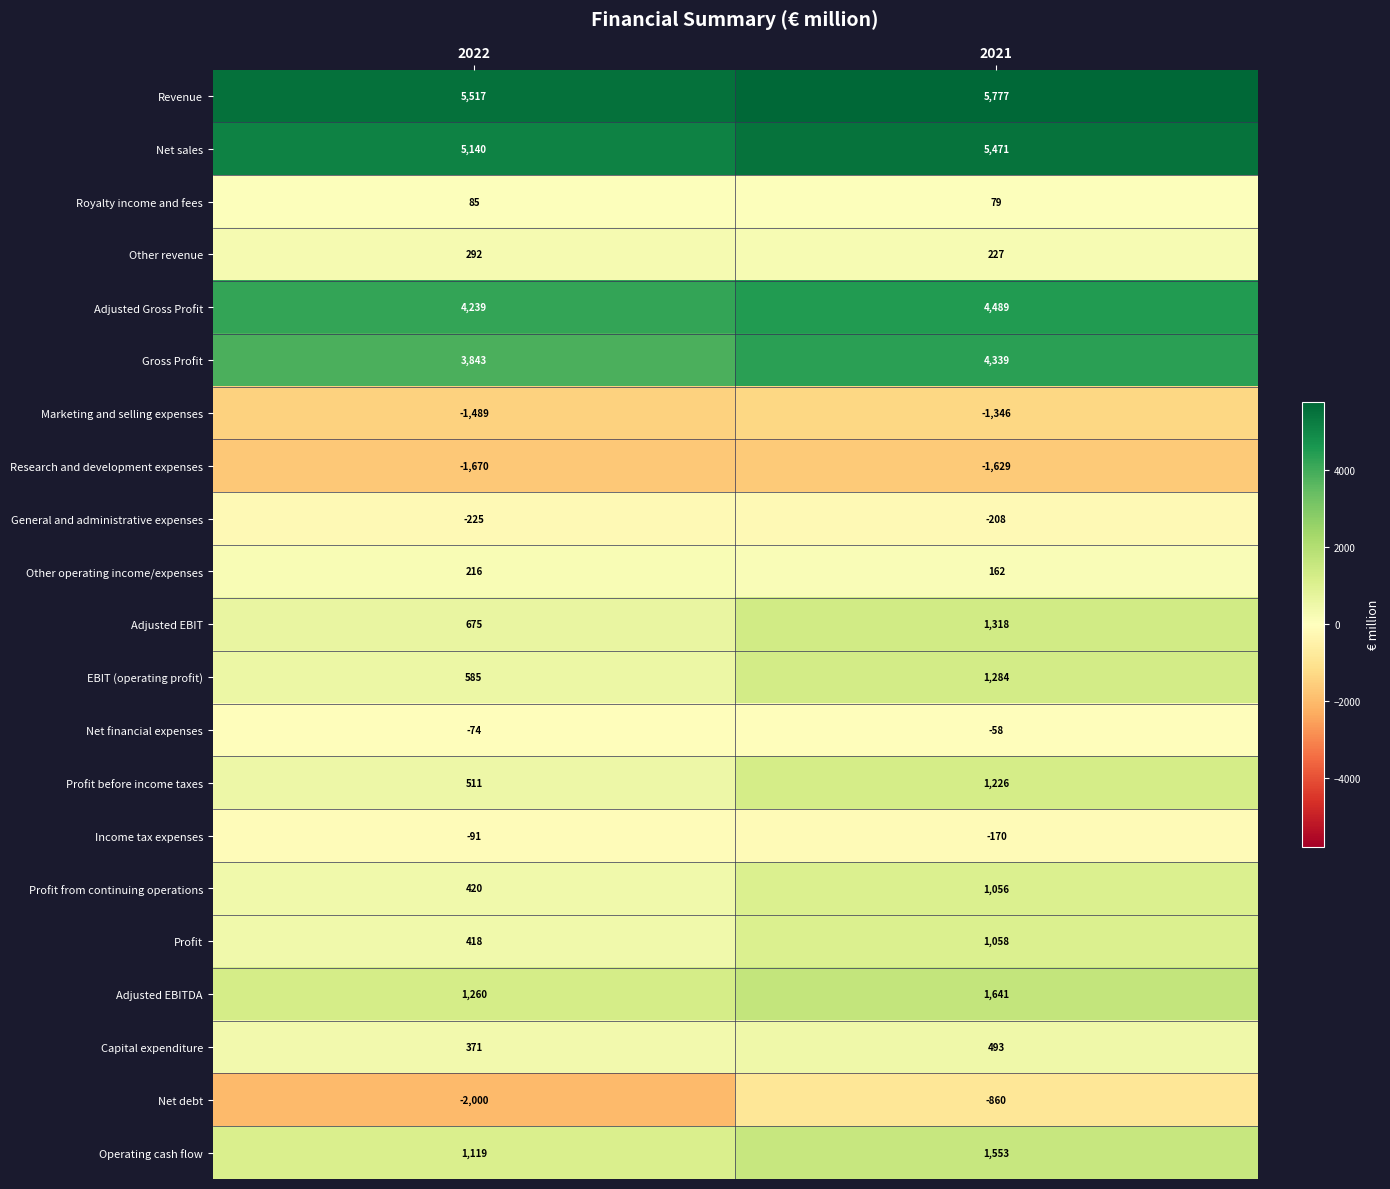

Which series changed the most between 2022 and 2021?

Net debt